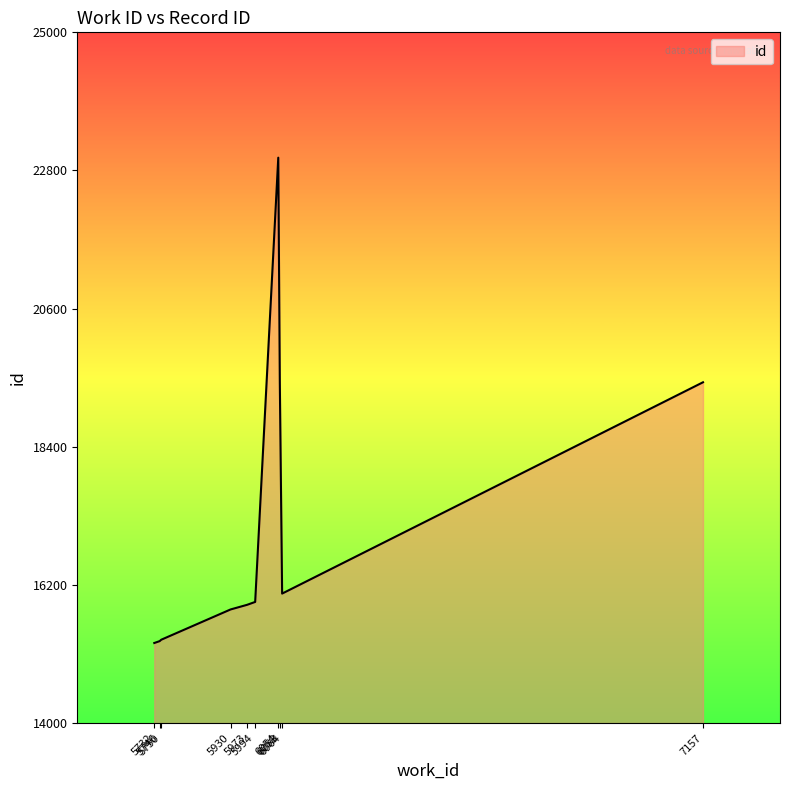

What is the difference between the values at 5973 and 5750?

556